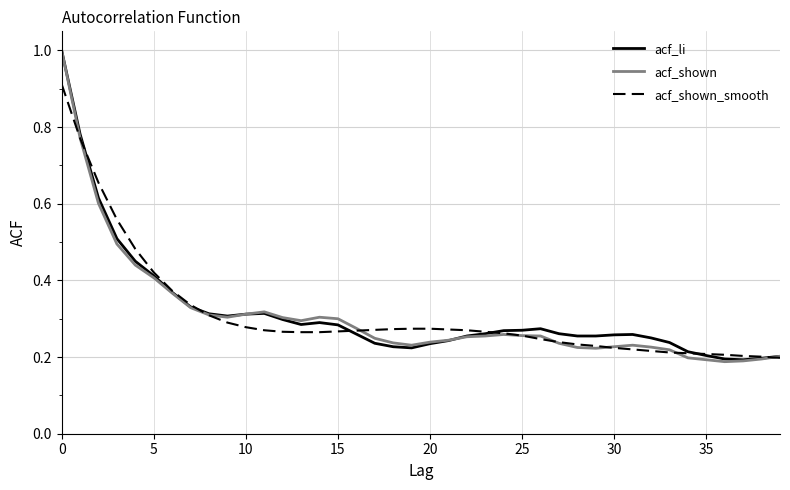

What are all the series names shown in the legend?

acf_li, acf_shown, acf_shown_smooth